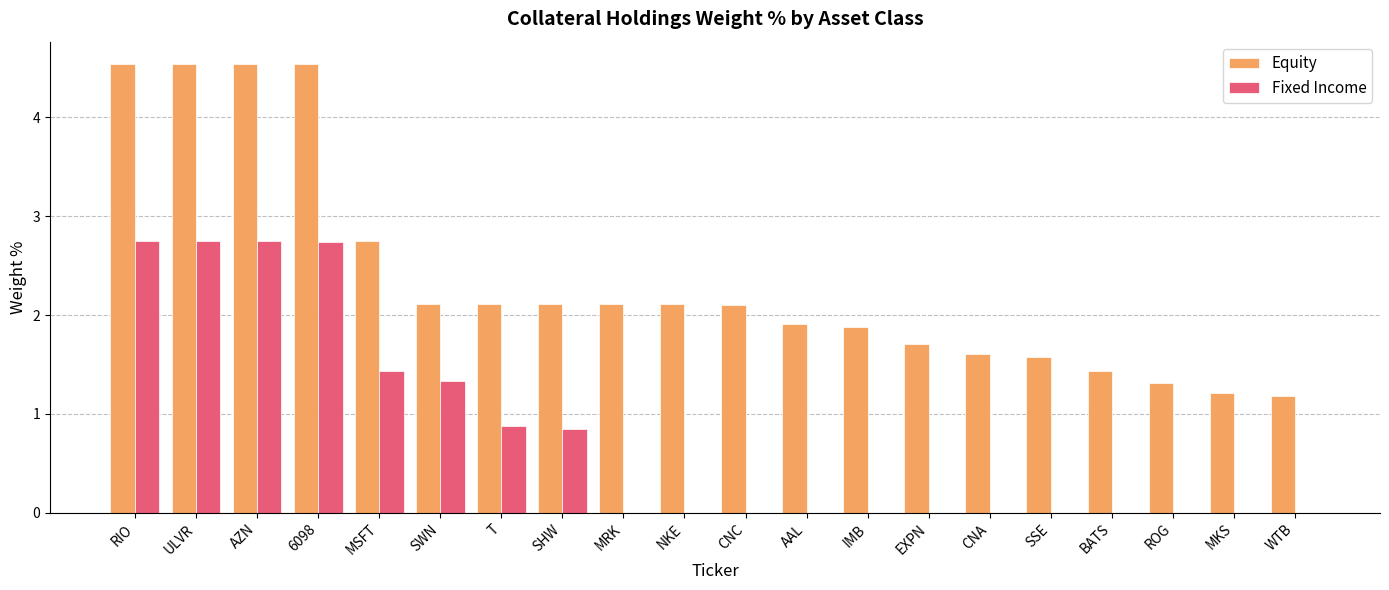

Which series changed the most between MSFT and SSE?

Fixed Income